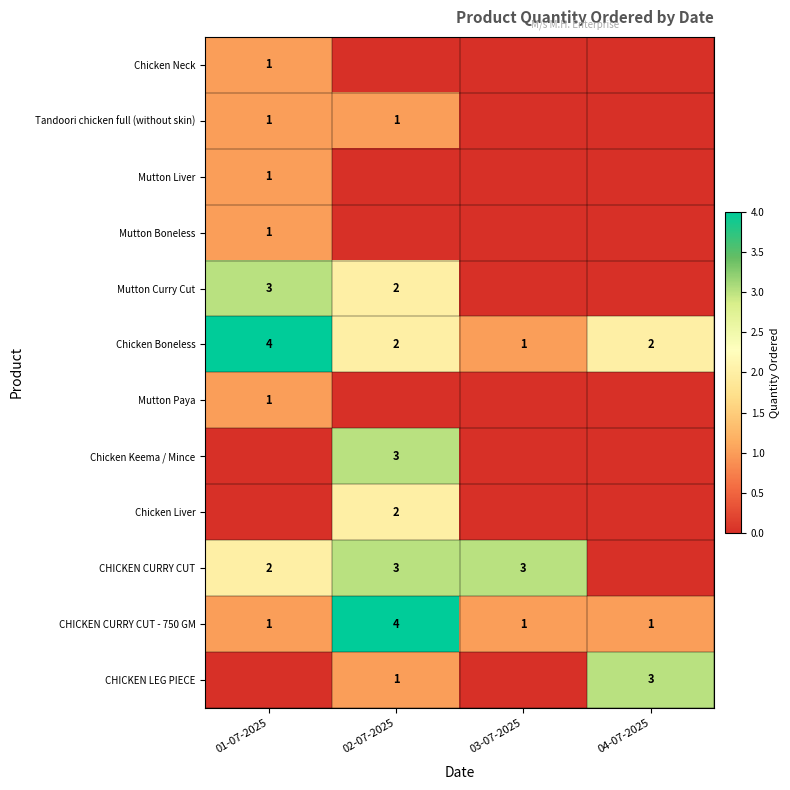

Count the CHICKEN CURRY CUT - 750 GM values in the range 1 to 4.

4